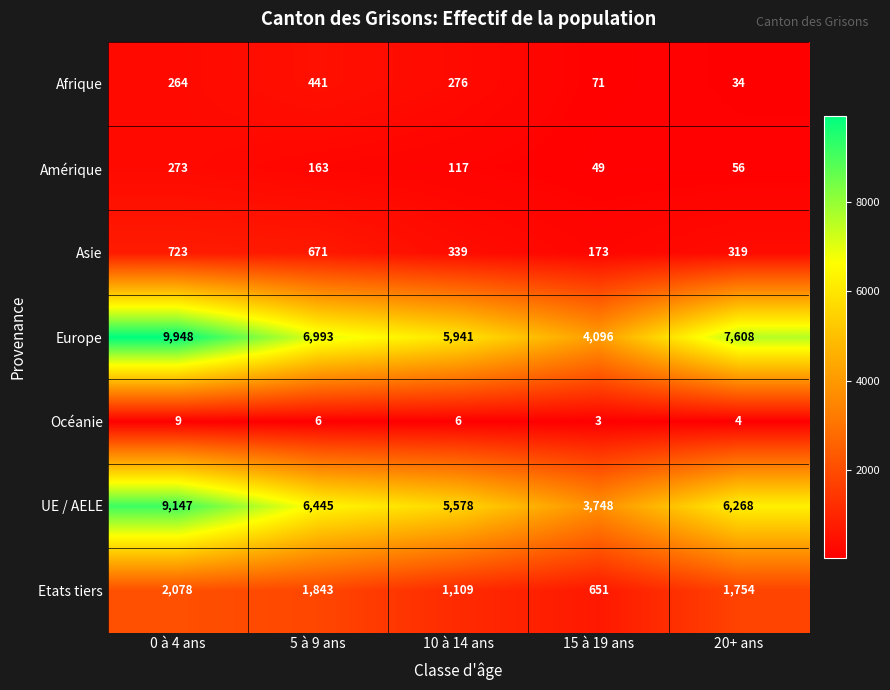

Where is Amérique nearest to the value 161?

5 à 9 ans